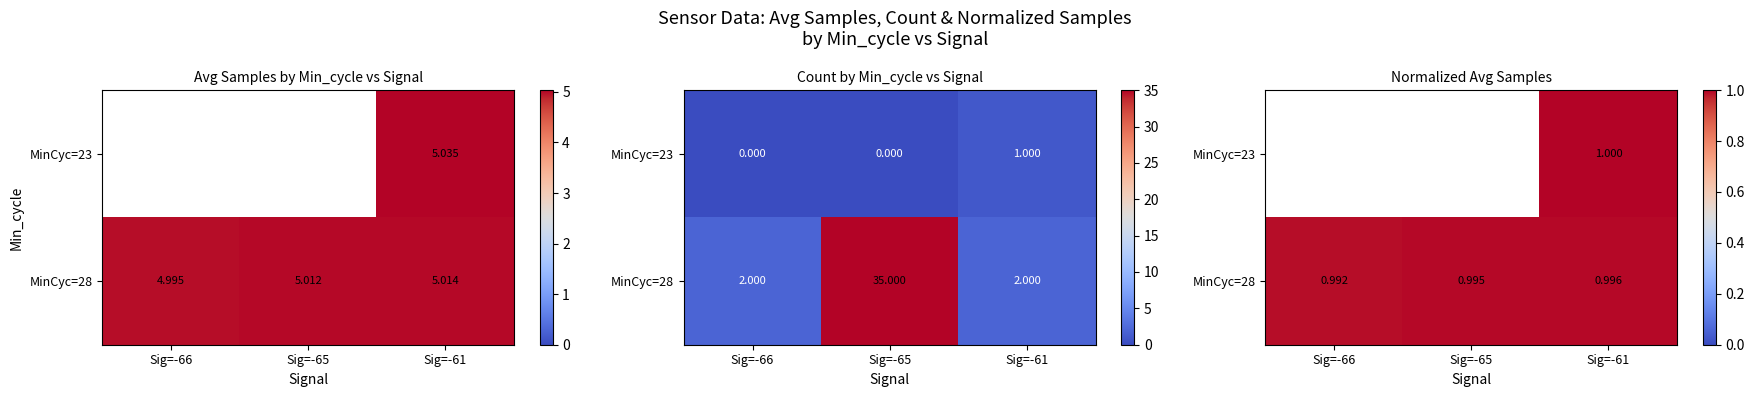

How many MinCyc=28 values are between 0 and 1?

3